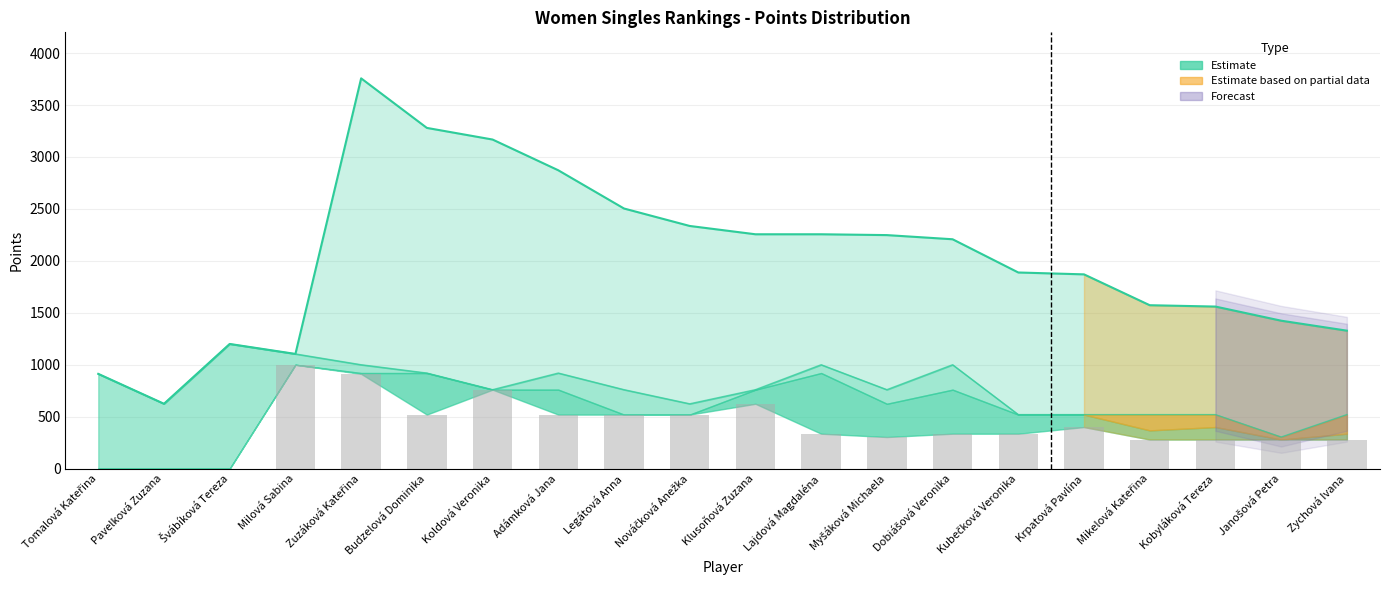

Reading right to left, list all the values displayed in this chart.

Body: 520	304	520	520	520	520	1000	760	1000	760	624	760	920	760	920	1000	1104	1200	624	912
Body_3: 280	280	280	280	400	336	336	304	336	624	520	520	520	760	520	912	1000	0	0	0